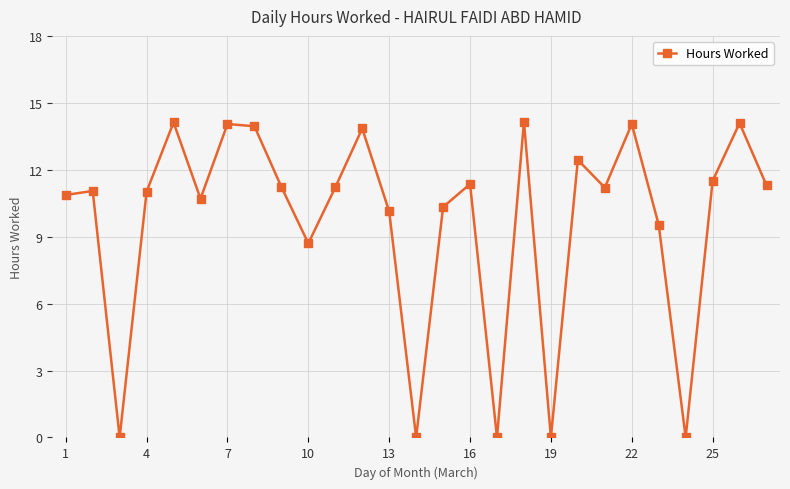

What is the value of the 23rd point from the left?

9.5